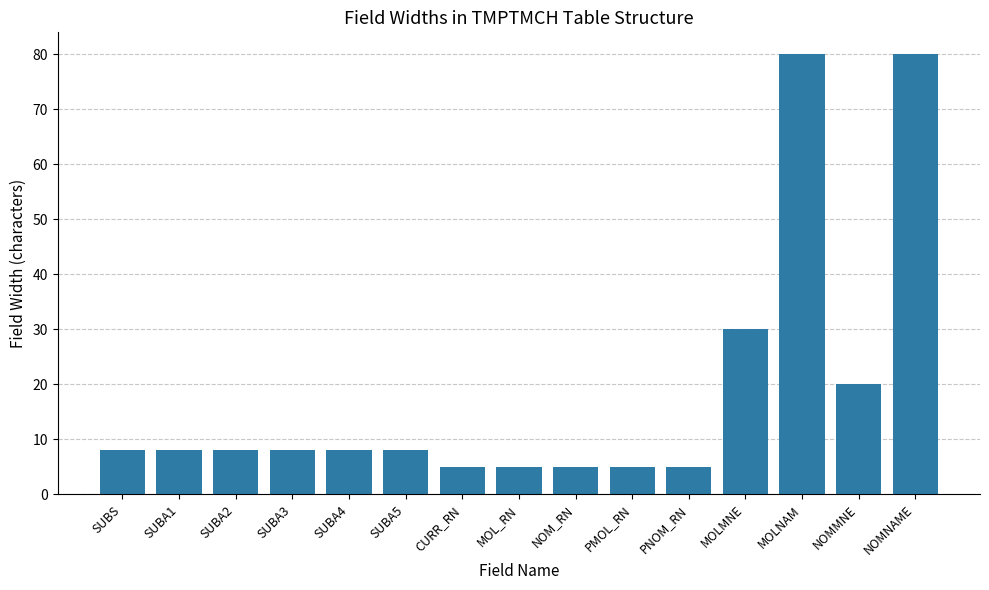

Reading right to left, what are all the values shown in this chart?

NOMNAME=80	NOMMNE=20	MOLNAM=80	MOLMNE=30	PNOM_RN=5	PMOL_RN=5	NOM_RN=5	MOL_RN=5	CURR_RN=5	SUBA5=8	SUBA4=8	SUBA3=8	SUBA2=8	SUBA1=8	SUBS=8